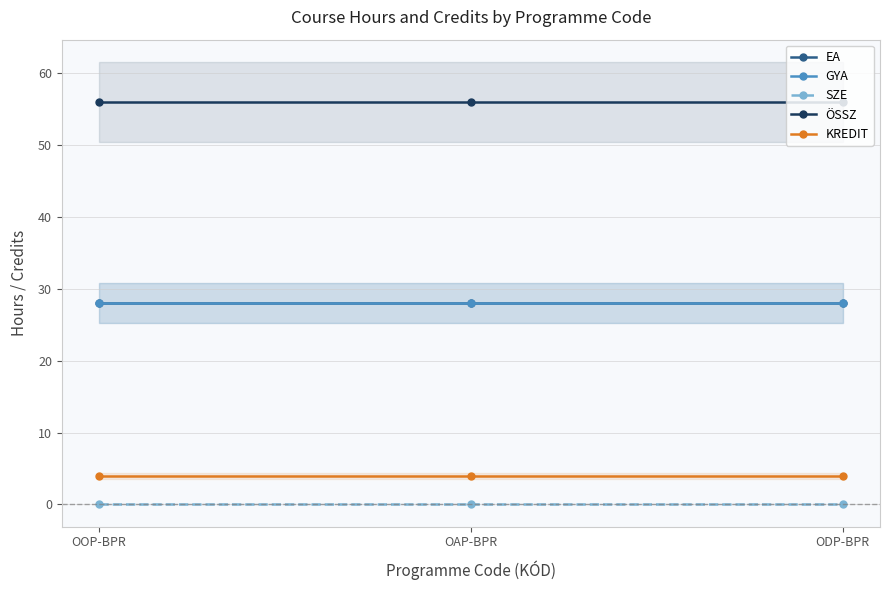

Does the chart have visible grid lines?

Yes